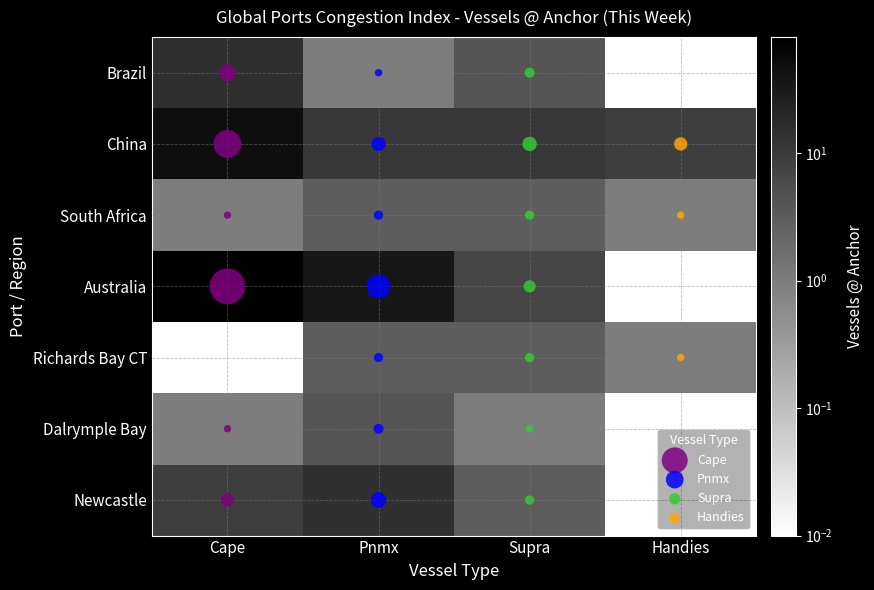

What value does the Australia series have at Cape?

81.0